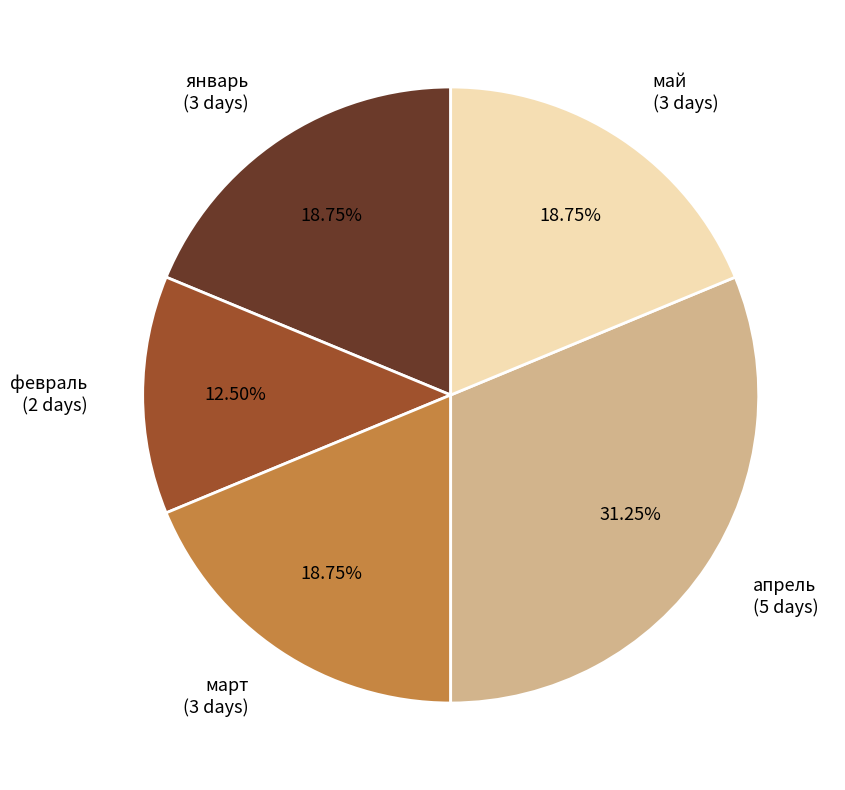

Which category has the smallest portion of the pie?

февраль